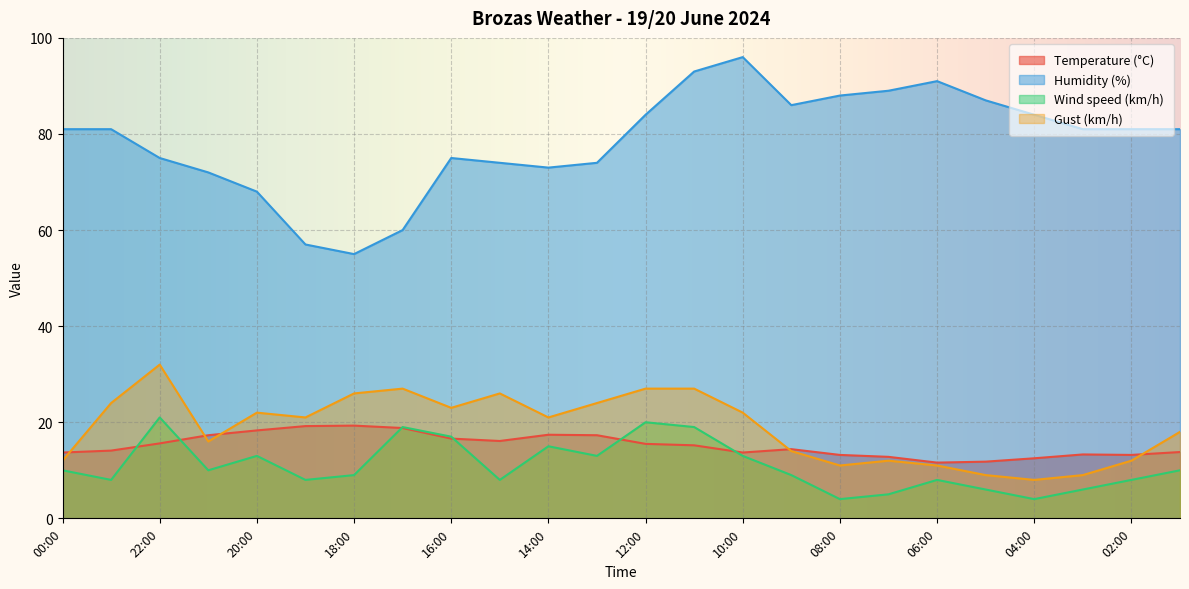

True or false: Wind speed (km/h) and Gust (km/h) cross at least once.

False